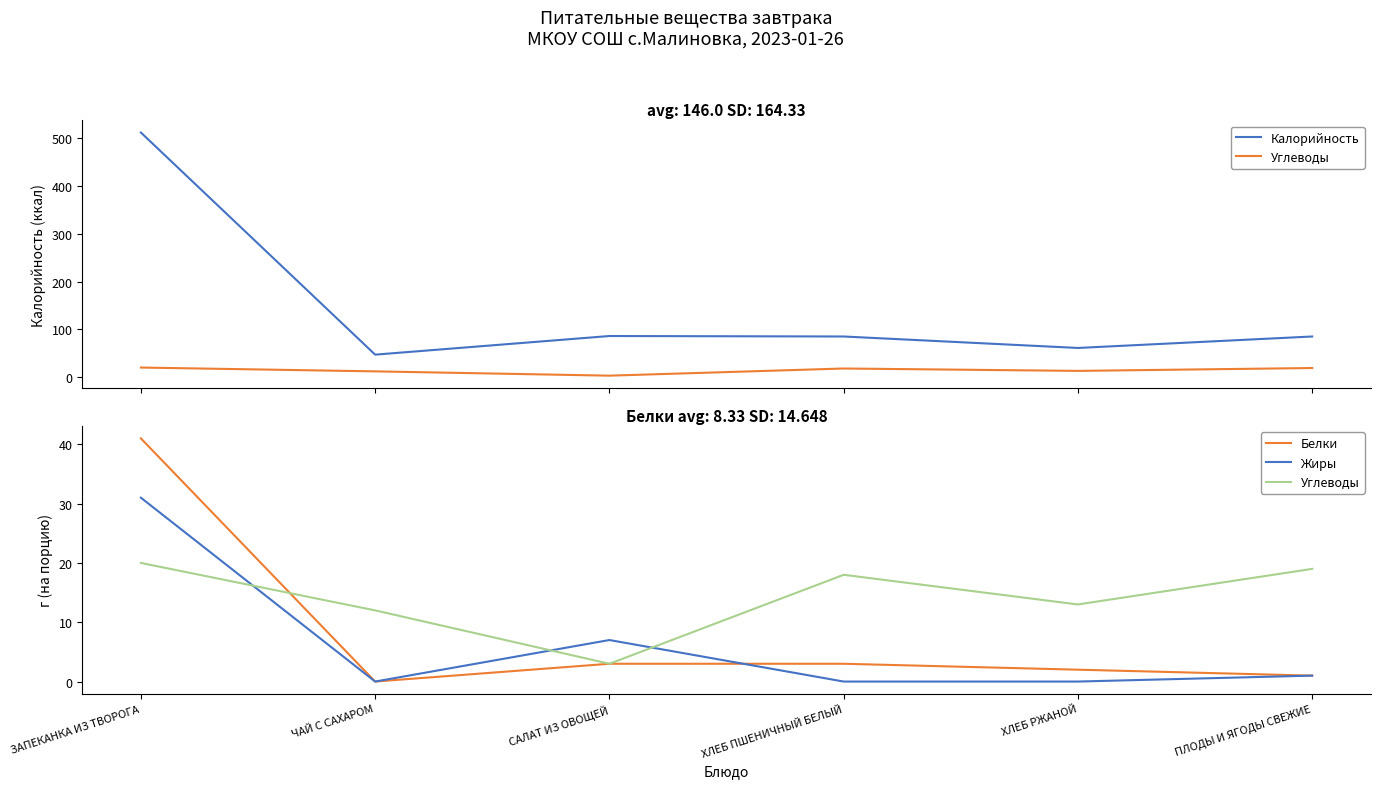

Between ЗАПЕКАНКА ИЗ ТВОРОГА and ХЛЕБ РЖАНОЙ, which is larger?

ЗАПЕКАНКА ИЗ ТВОРОГА